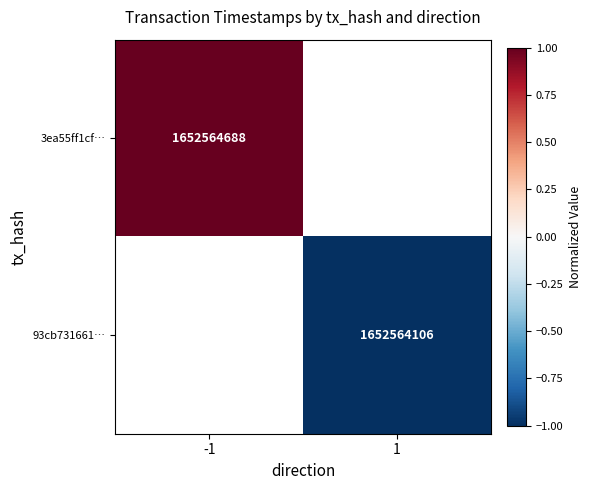

The value of 3ea55ff1cf… at -1 is 1652564688. True or false?

True